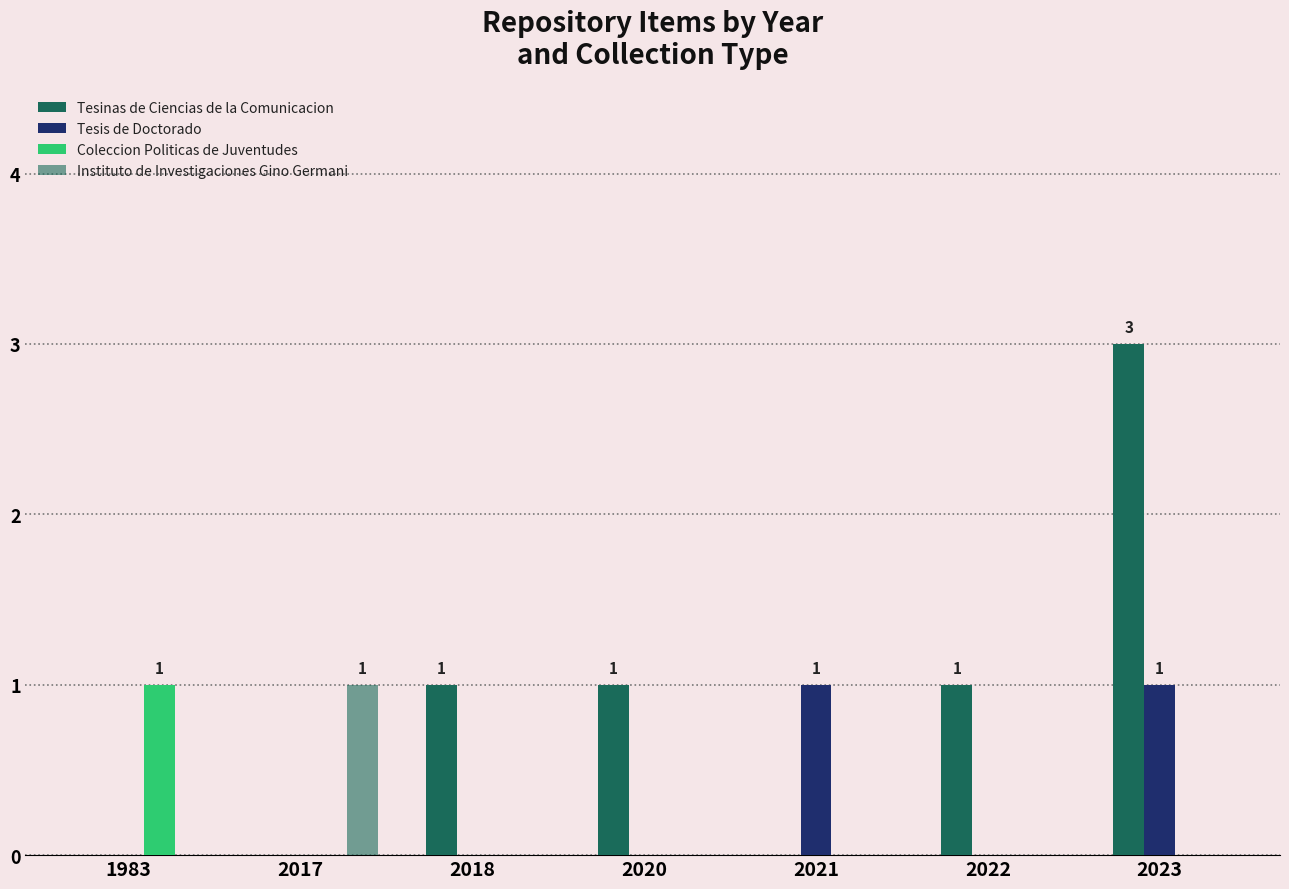

What is the sum of the Instituto de Investigaciones Gino Germani values at 1983 and 2017?

1